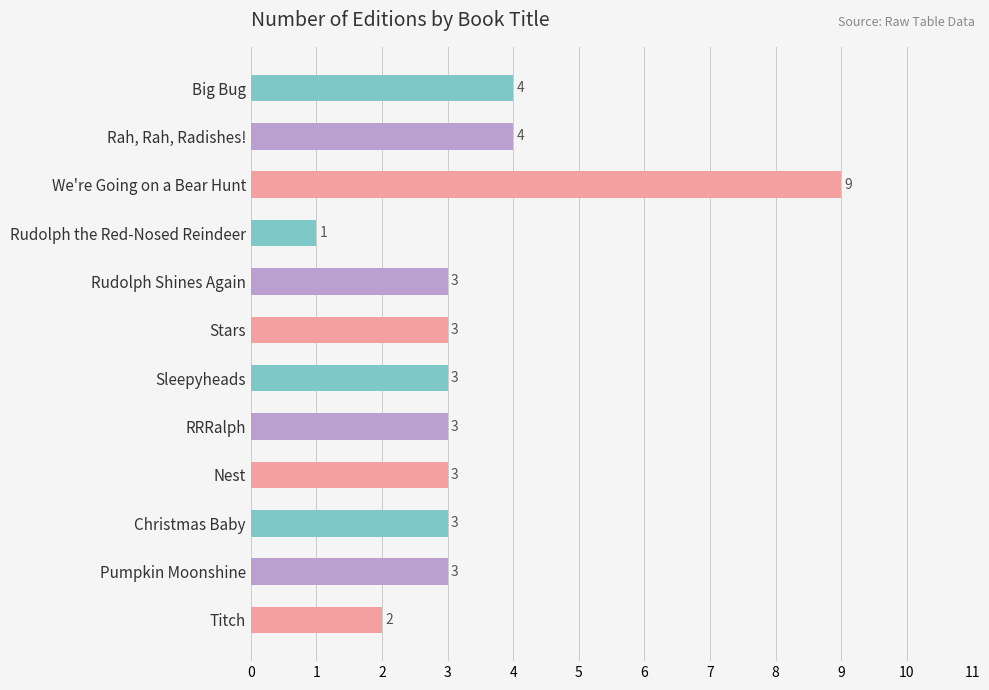

What value does the data have at Pumpkin Moonshine?

3